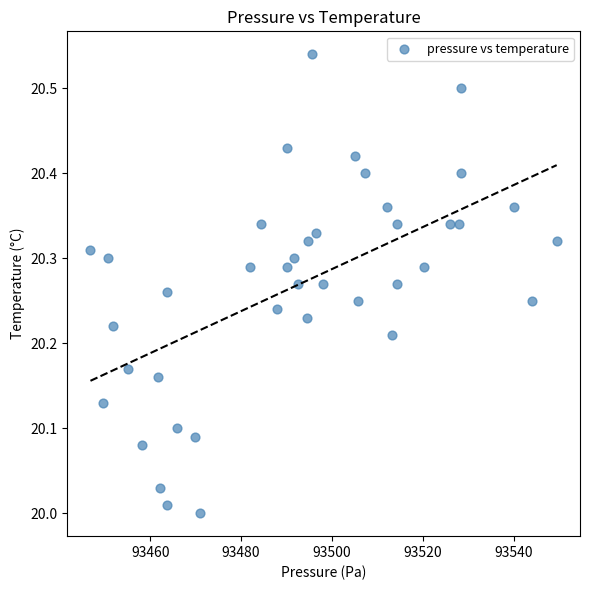

What is the range of X values (max minus min)?

102.7